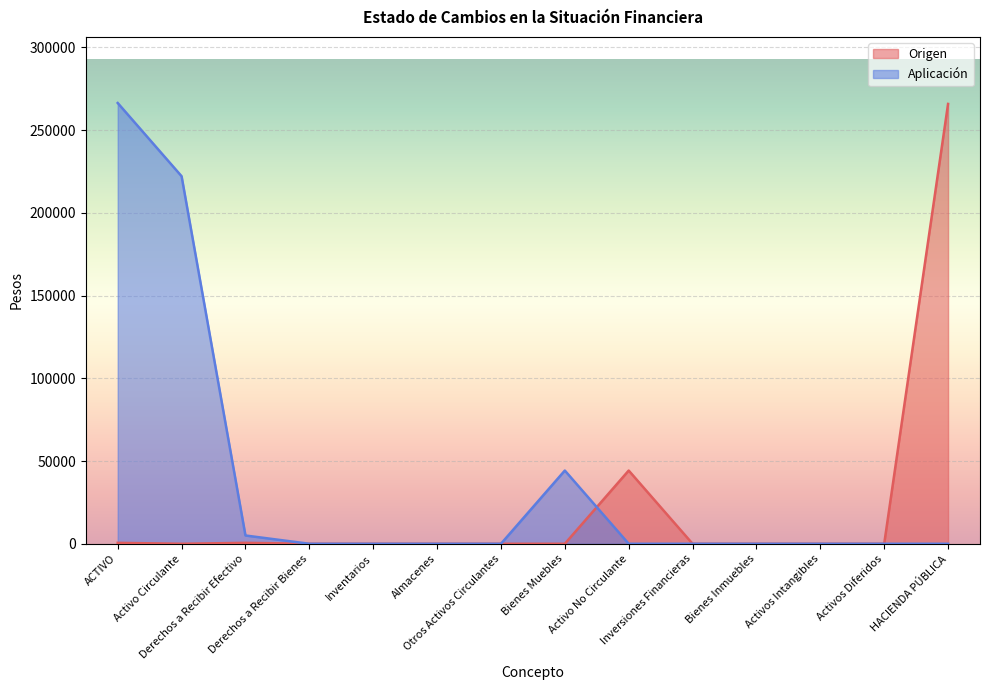

Rank the categories by Origen value from lowest to highest.

Activo Circulante, Derechos a Recibir Bienes, Inventarios, Almacenes, Otros Activos Circulantes, Bienes Muebles, Inversiones Financieras, Bienes Inmuebles, Activos Intangibles, Activos Diferidos, ACTIVO, Derechos a Recibir Efectivo, Activo No Circulante, HACIENDA PÚBLICA